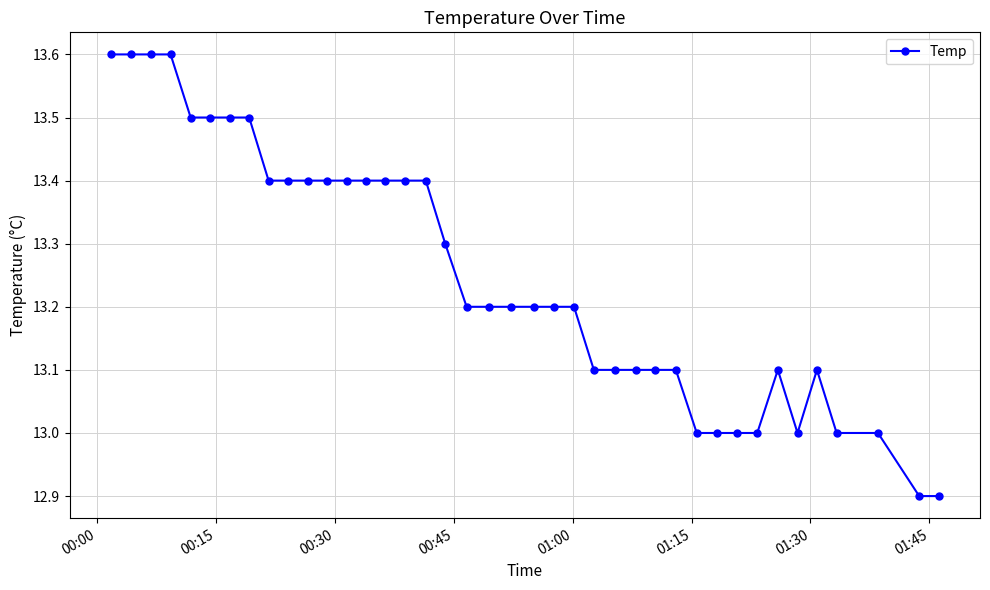

What is the sum of all values?

530.0